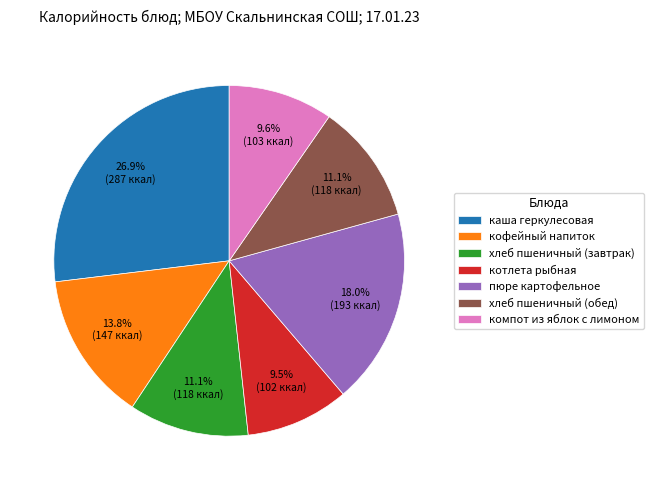

Which slice is the largest?

каша геркулесовая